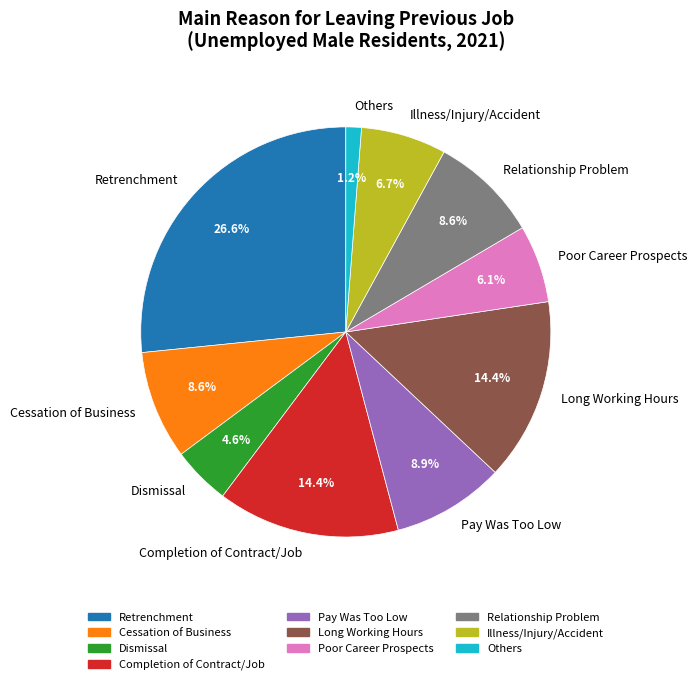

To the nearest percent, what is the combined percentage of Illness/Injury/Accident and Pay Was Too Low?

16%